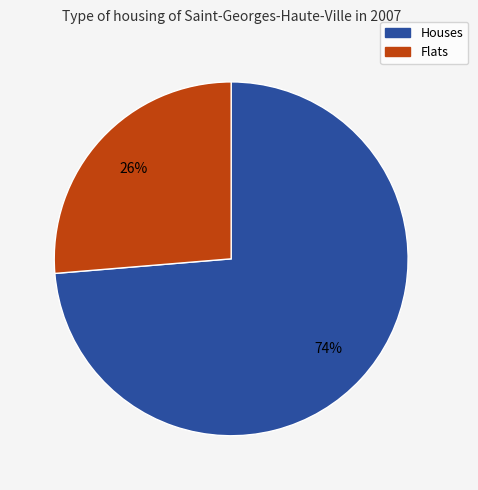

To the nearest percent, what is the average slice percentage?

50%